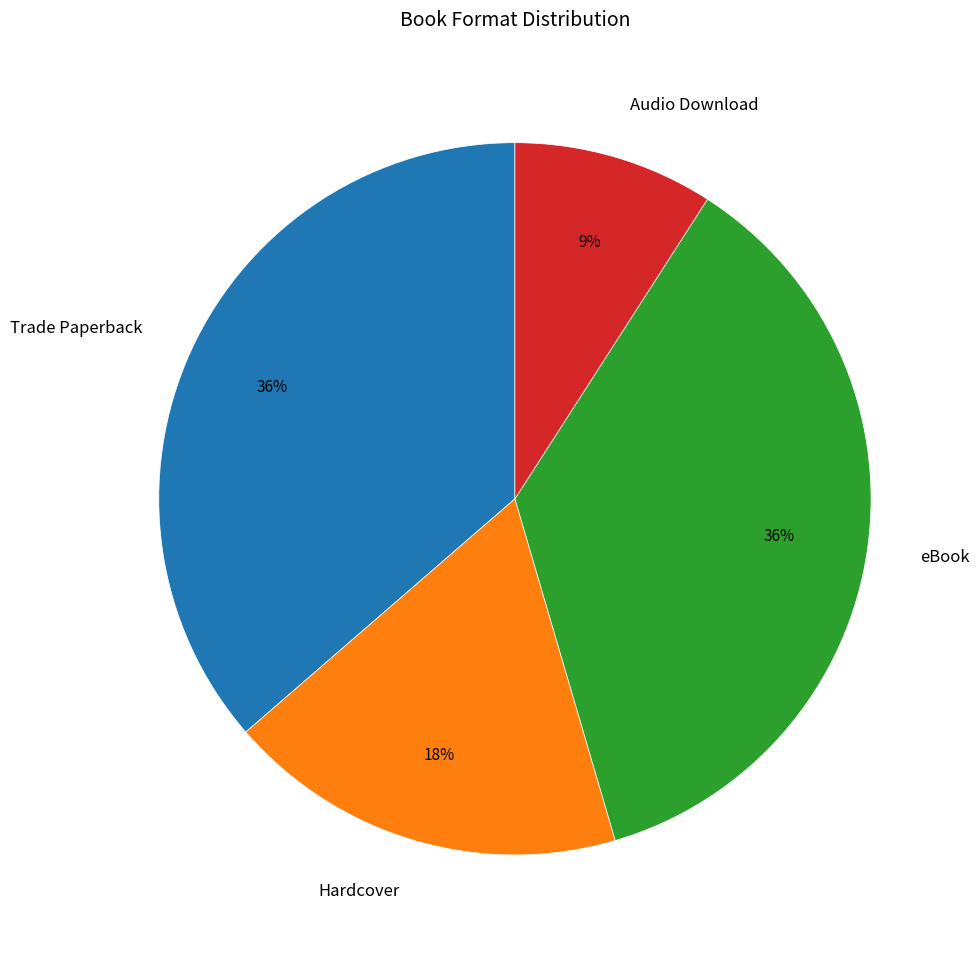

The Hardcover slice represents 10% of the pie. True or false?

False